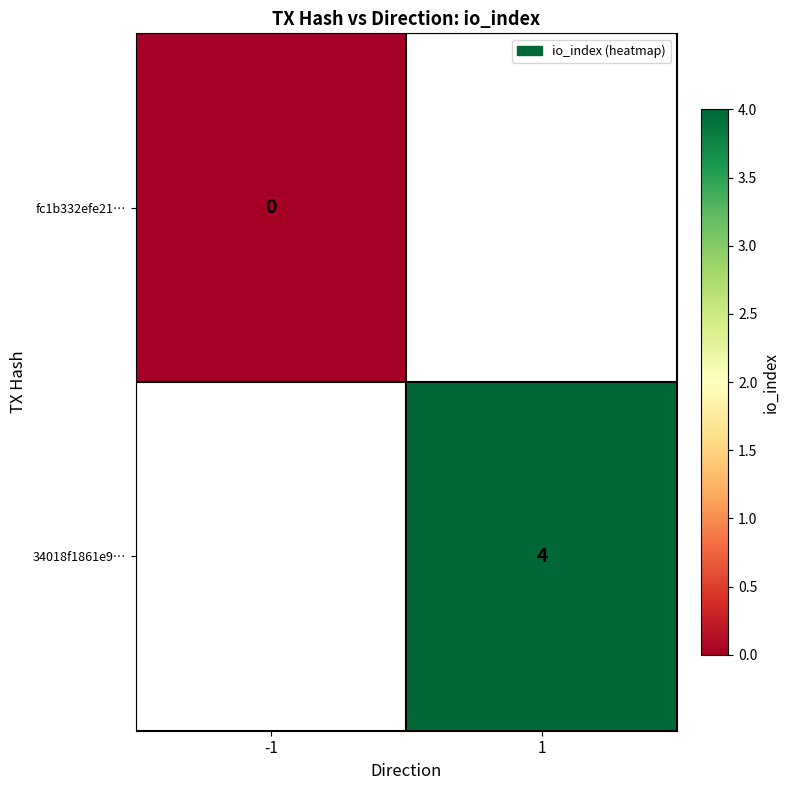

The 34018f1861e9… series shows 7 at 1. True or false?

False